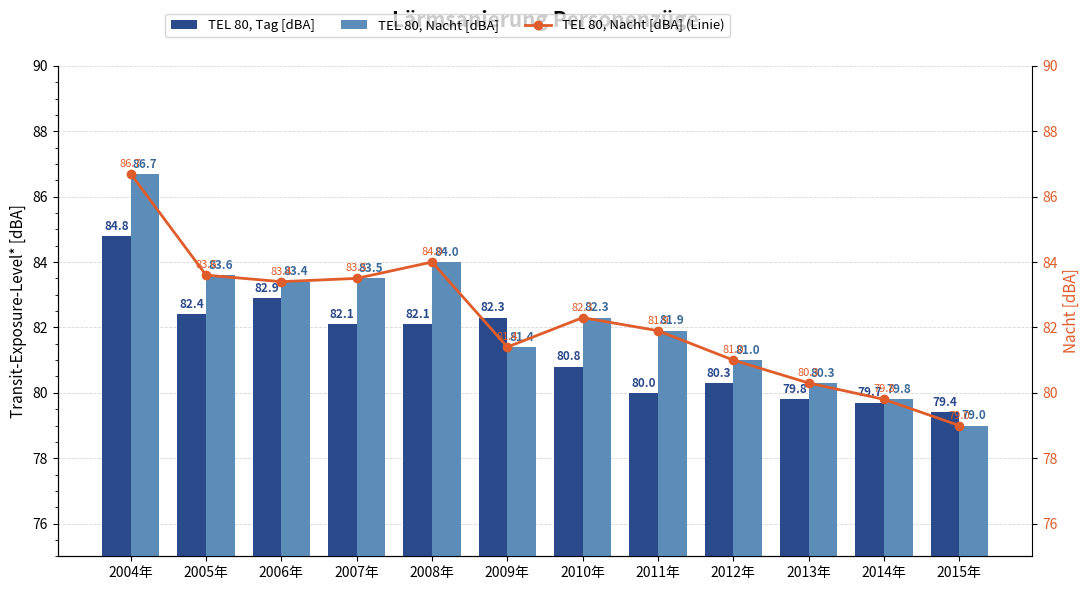

What is the difference between the maximum and minimum values in the TEL 80, Tag [dBA] series?

5.4